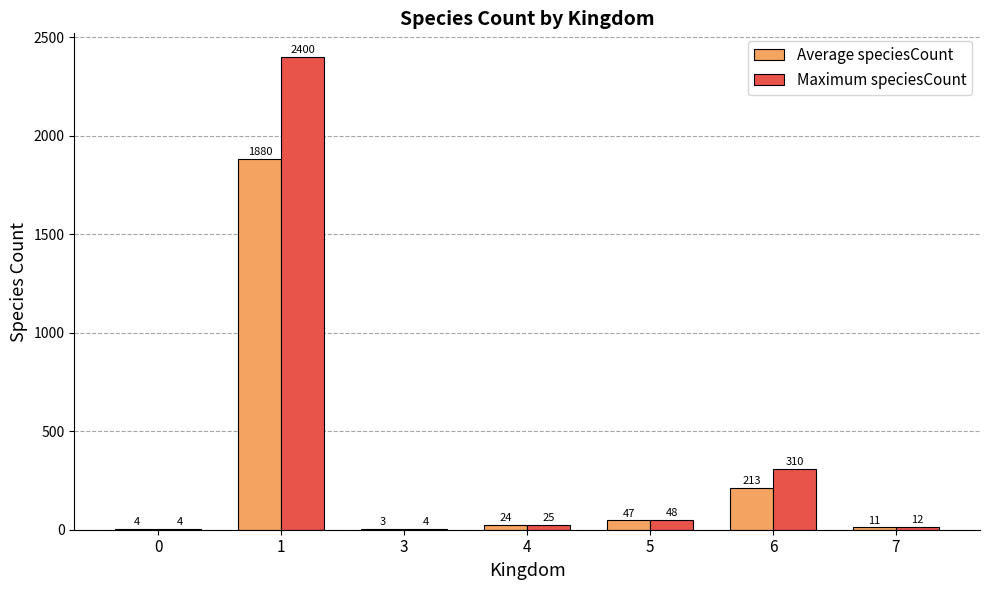

Which series has the largest total across all categories?

Maximum speciesCount